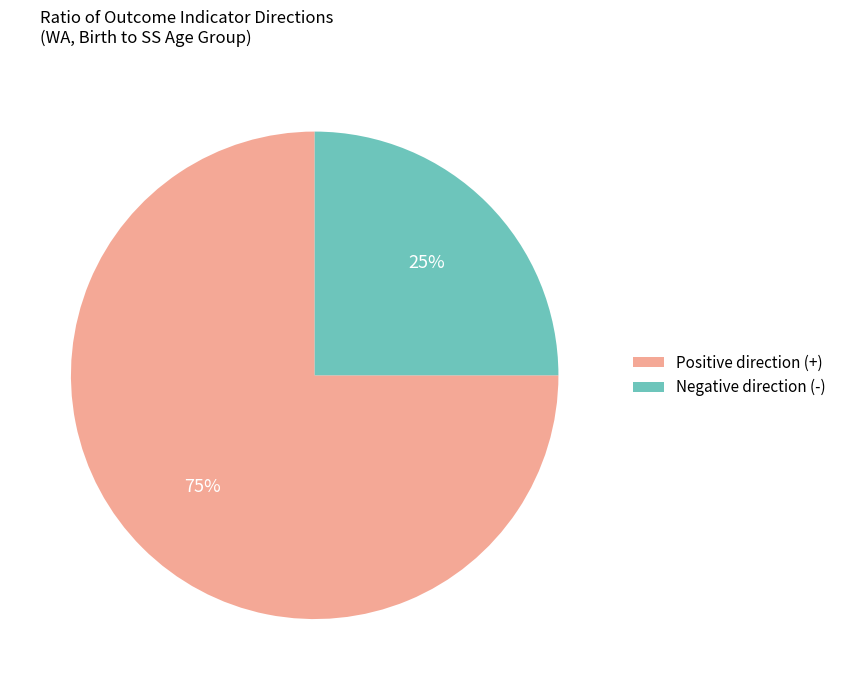

Is it true that Negative direction (-) is 39% of the pie?

False